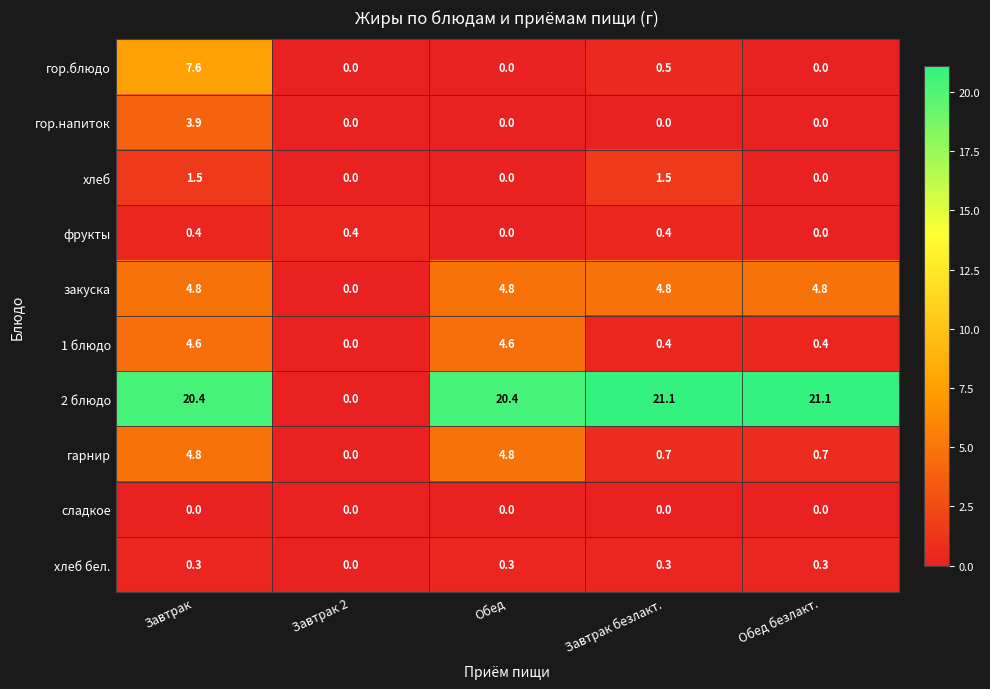

What is the maximum value for гор.блюдо?

7.6